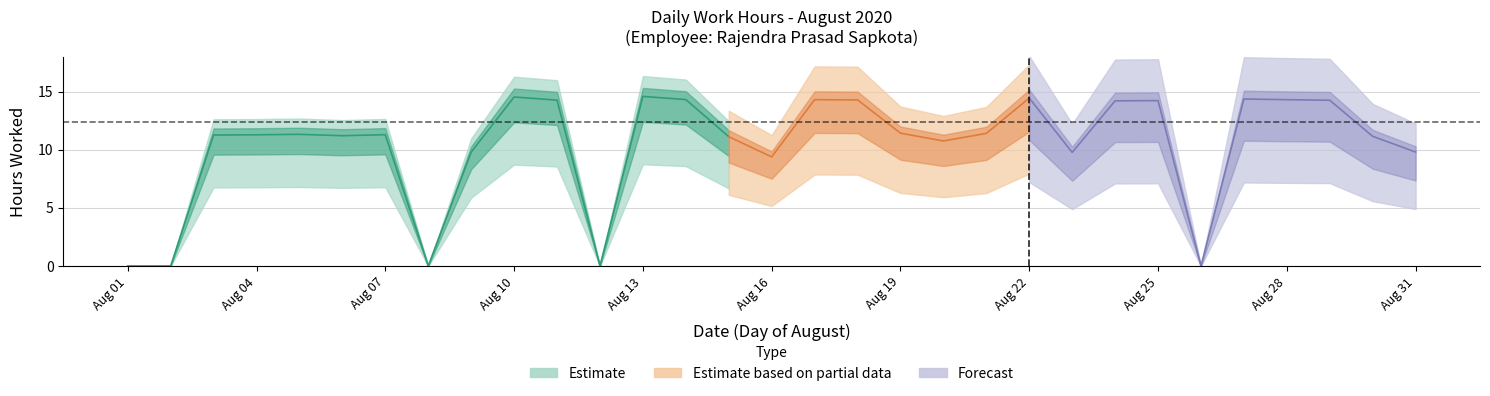

At which label is the value closest to 7?

16